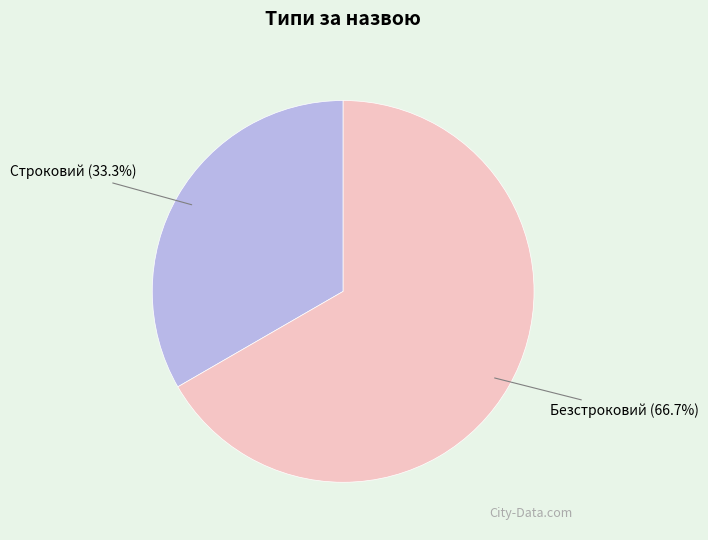

What is the majority slice?

Безстроковий